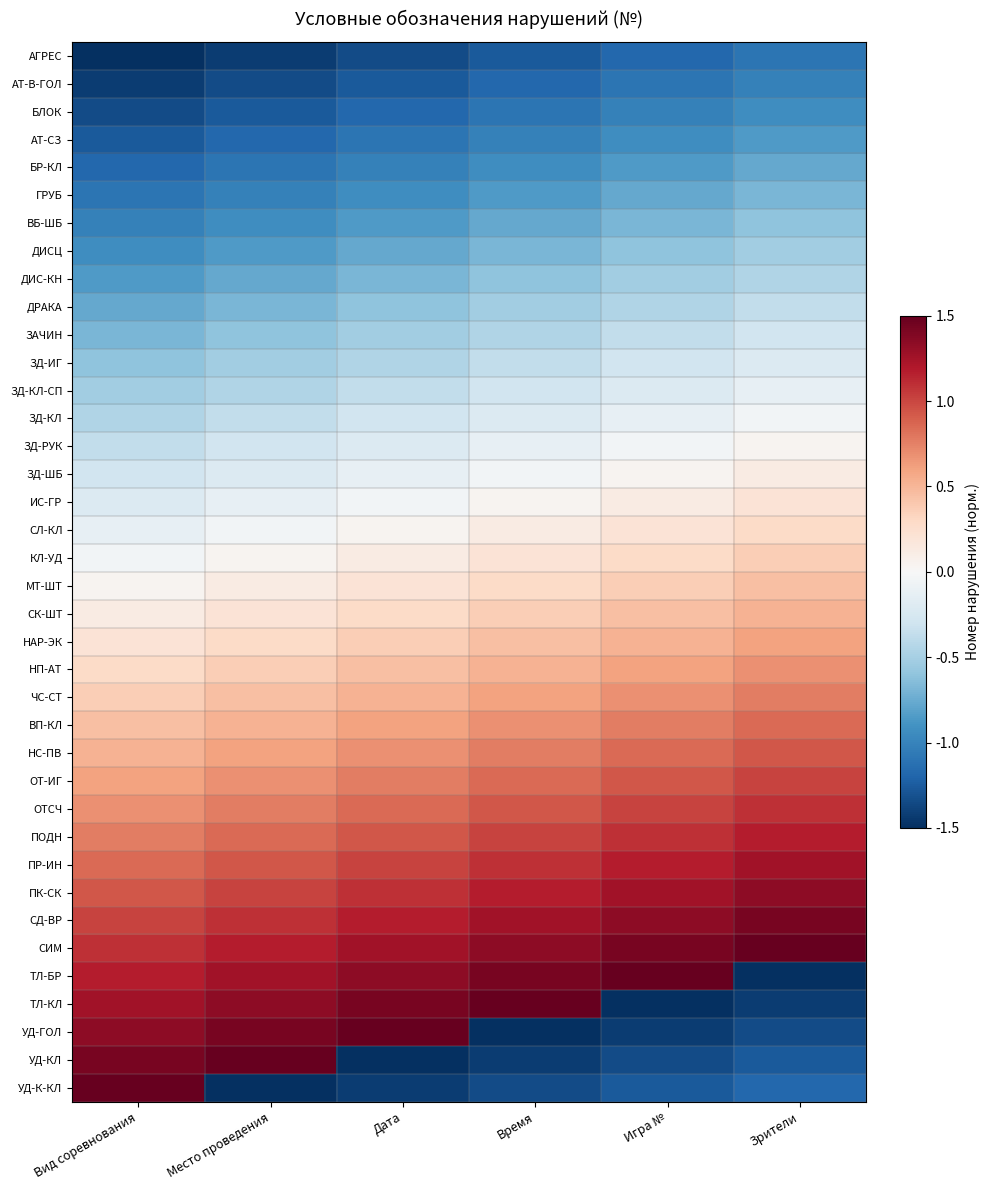

Reading right to left, extract all data points from this chart.

АГРЕС: Зрители=-1.1	Игра №=-1.2	Время=-1.3	Дата=-1.3	Место проведения=-1.4	Вид соревнования=-1.5
АТ-В-ГОЛ: Зрители=-1.0	Игра №=-1.1	Время=-1.2	Дата=-1.3	Место проведения=-1.3	Вид соревнования=-1.4
БЛОК: Зрители=-0.9	Игра №=-1.0	Время=-1.1	Дата=-1.2	Место проведения=-1.3	Вид соревнования=-1.3
АТ-СЗ: Зрители=-0.9	Игра №=-0.9	Время=-1.0	Дата=-1.1	Место проведения=-1.2	Вид соревнования=-1.3
БР-КЛ: Зрители=-0.8	Игра №=-0.9	Время=-0.9	Дата=-1.0	Место проведения=-1.1	Вид соревнования=-1.2
ГРУБ: Зрители=-0.7	Игра №=-0.8	Время=-0.9	Дата=-0.9	Место проведения=-1.0	Вид соревнования=-1.1
ВБ-ШБ: Зрители=-0.6	Игра №=-0.7	Время=-0.8	Дата=-0.9	Место проведения=-0.9	Вид соревнования=-1.0
ДИСЦ: Зрители=-0.5	Игра №=-0.6	Время=-0.7	Дата=-0.8	Место проведения=-0.9	Вид соревнования=-0.9
ДИС-КН: Зрители=-0.4	Игра №=-0.5	Время=-0.6	Дата=-0.7	Место проведения=-0.8	Вид соревнования=-0.9
ДРАКА: Зрители=-0.4	Игра №=-0.4	Время=-0.5	Дата=-0.6	Место проведения=-0.7	Вид соревнования=-0.8
ЗАЧИН: Зрители=-0.3	Игра №=-0.4	Время=-0.4	Дата=-0.5	Место проведения=-0.6	Вид соревнования=-0.7
ЗД-ИГ: Зрители=-0.2	Игра №=-0.3	Время=-0.4	Дата=-0.4	Место проведения=-0.5	Вид соревнования=-0.6
ЗД-КЛ-СП: Зрители=-0.1	Игра №=-0.2	Время=-0.3	Дата=-0.4	Место проведения=-0.4	Вид соревнования=-0.5
ЗД-КЛ: Зрители=-0.0	Игра №=-0.1	Время=-0.2	Дата=-0.3	Место проведения=-0.4	Вид соревнования=-0.4
ЗД-РУК: Зрители=0.0	Игра №=-0.0	Время=-0.1	Дата=-0.2	Место проведения=-0.3	Вид соревнования=-0.4
ЗД-ШБ: Зрители=0.1	Игра №=0.0	Время=-0.0	Дата=-0.1	Место проведения=-0.2	Вид соревнования=-0.3
ИС-ГР: Зрители=0.2	Игра №=0.1	Время=0.0	Дата=-0.0	Место проведения=-0.1	Вид соревнования=-0.2
СЛ-КЛ: Зрители=0.3	Игра №=0.2	Время=0.1	Дата=0.0	Место проведения=-0.0	Вид соревнования=-0.1
КЛ-УД: Зрители=0.4	Игра №=0.3	Время=0.2	Дата=0.1	Место проведения=0.0	Вид соревнования=-0.0
МТ-ШТ: Зрители=0.4	Игра №=0.4	Время=0.3	Дата=0.2	Место проведения=0.1	Вид соревнования=0.0
СК-ШТ: Зрители=0.5	Игра №=0.4	Время=0.4	Дата=0.3	Место проведения=0.2	Вид соревнования=0.1
НАР-ЭК: Зрители=0.6	Игра №=0.5	Время=0.4	Дата=0.4	Место проведения=0.3	Вид соревнования=0.2
НП-АТ: Зрители=0.7	Игра №=0.6	Время=0.5	Дата=0.4	Место проведения=0.4	Вид соревнования=0.3
ЧС-СТ: Зрители=0.8	Игра №=0.7	Время=0.6	Дата=0.5	Место проведения=0.4	Вид соревнования=0.4
ВП-КЛ: Зрители=0.9	Игра №=0.8	Время=0.7	Дата=0.6	Место проведения=0.5	Вид соревнования=0.4
НС-ПВ: Зрители=0.9	Игра №=0.9	Время=0.8	Дата=0.7	Место проведения=0.6	Вид соревнования=0.5
ОТ-ИГ: Зрители=1.0	Игра №=0.9	Время=0.9	Дата=0.8	Место проведения=0.7	Вид соревнования=0.6
ОТСЧ: Зрители=1.1	Игра №=1.0	Время=0.9	Дата=0.9	Место проведения=0.8	Вид соревнования=0.7
ПОДН: Зрители=1.2	Игра №=1.1	Время=1.0	Дата=0.9	Место проведения=0.9	Вид соревнования=0.8
ПР-ИН: Зрители=1.3	Игра №=1.2	Время=1.1	Дата=1.0	Место проведения=0.9	Вид соревнования=0.9
ПК-СК: Зрители=1.3	Игра №=1.3	Время=1.2	Дата=1.1	Место проведения=1.0	Вид соревнования=0.9
СД-ВР: Зрители=1.4	Игра №=1.3	Время=1.3	Дата=1.2	Место проведения=1.1	Вид соревнования=1.0
СИМ: Зрители=1.5	Игра №=1.4	Время=1.3	Дата=1.3	Место проведения=1.2	Вид соревнования=1.1
ТЛ-БР: Зрители=-1.5	Игра №=1.5	Время=1.4	Дата=1.3	Место проведения=1.3	Вид соревнования=1.2
ТЛ-КЛ: Зрители=-1.4	Игра №=-1.5	Время=1.5	Дата=1.4	Место проведения=1.3	Вид соревнования=1.3
УД-ГОЛ: Зрители=-1.3	Игра №=-1.4	Время=-1.5	Дата=1.5	Место проведения=1.4	Вид соревнования=1.3
УД-КЛ: Зрители=-1.3	Игра №=-1.3	Время=-1.4	Дата=-1.5	Место проведения=1.5	Вид соревнования=1.4
УД-К-КЛ: Зрители=-1.2	Игра №=-1.3	Время=-1.3	Дата=-1.4	Место проведения=-1.5	Вид соревнования=1.5